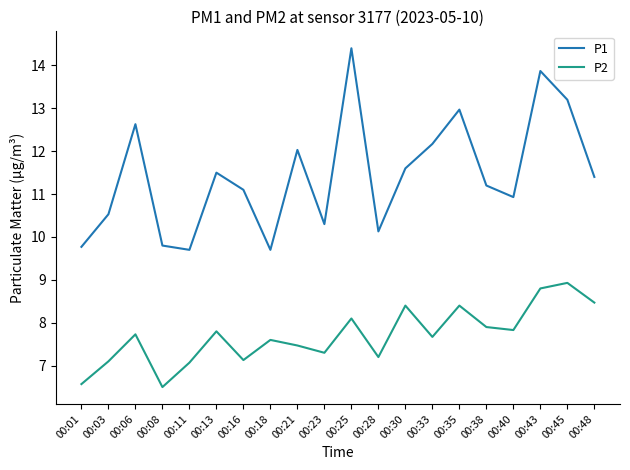

What is the sum of the P2 values at 00:35 and 00:30?

16.8